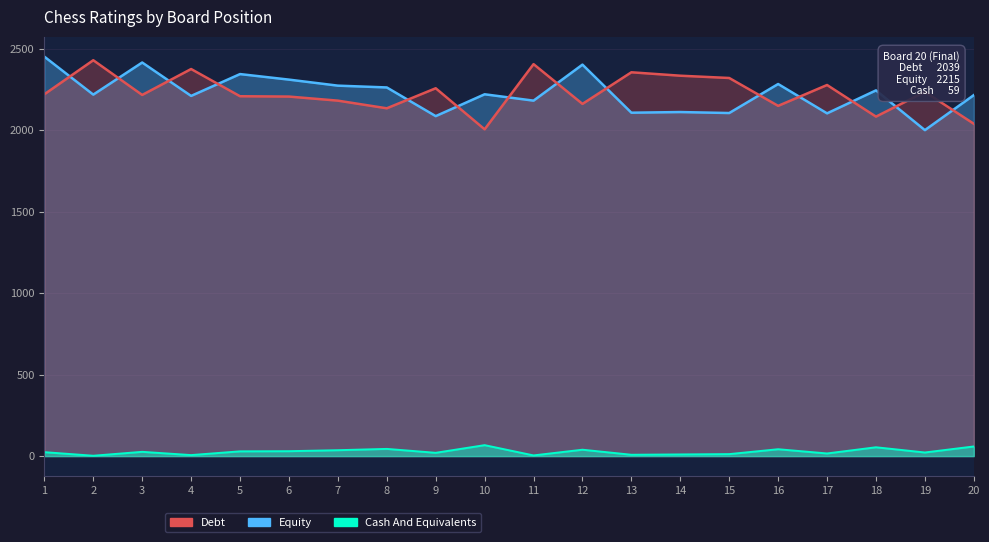

Which series has the largest total across all categories?

Debt